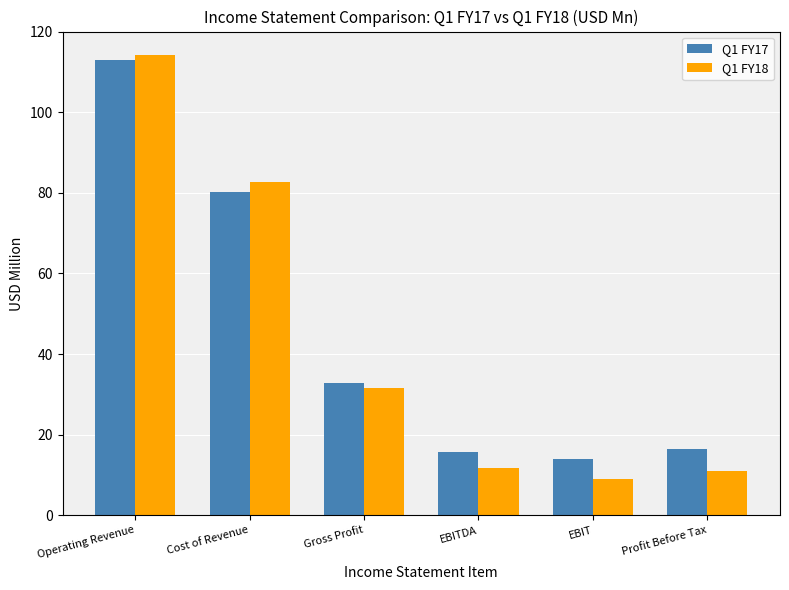

How many data points in Q1 FY18 are less than 31?

3